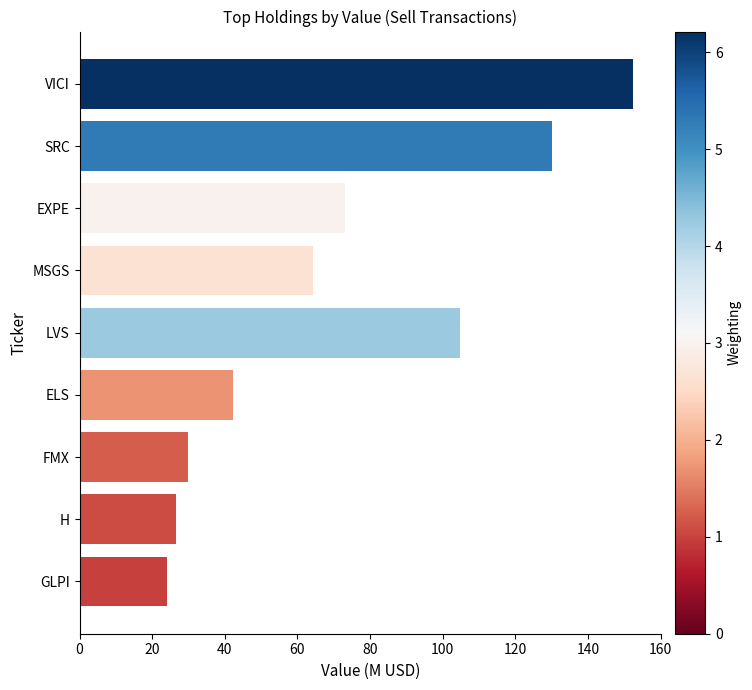

What is the greatest value displayed?

152.5